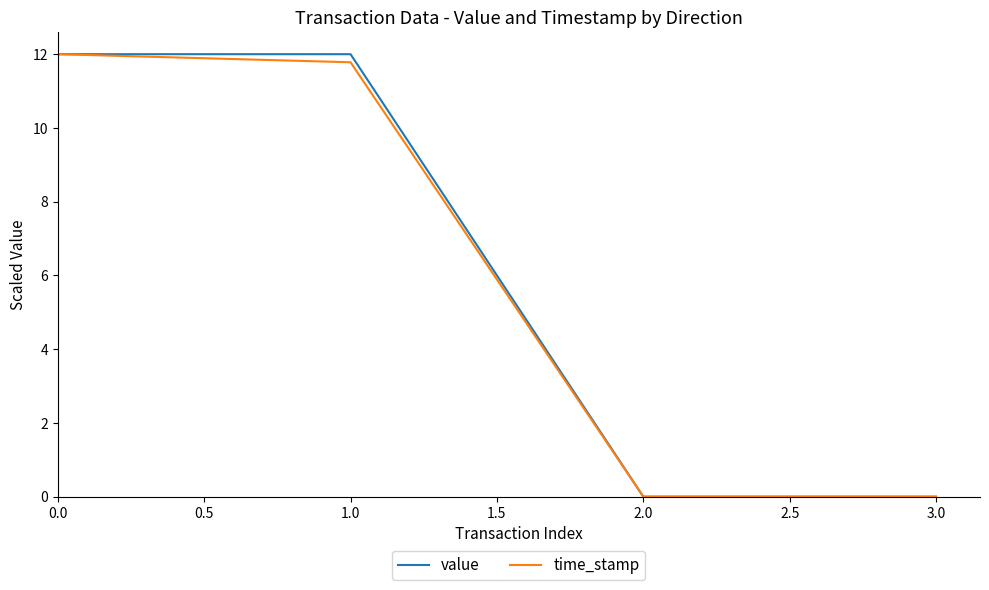

How many categories are shown in the chart?

4